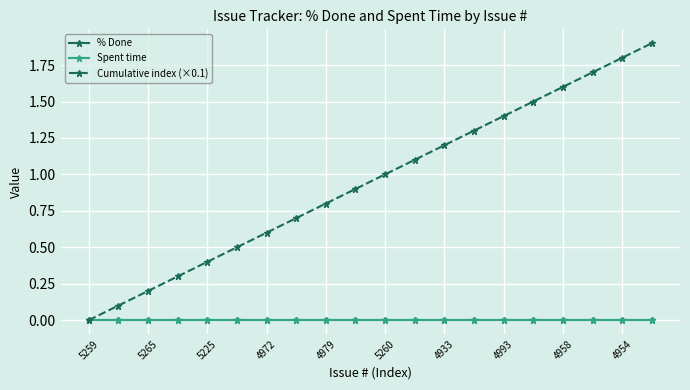

Which category has the highest value in the % Done series?

5259